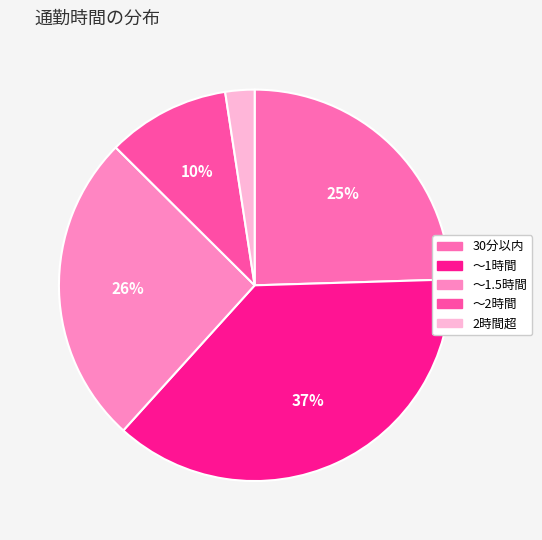

Does ～1時間 account for over 50% of the chart?

No